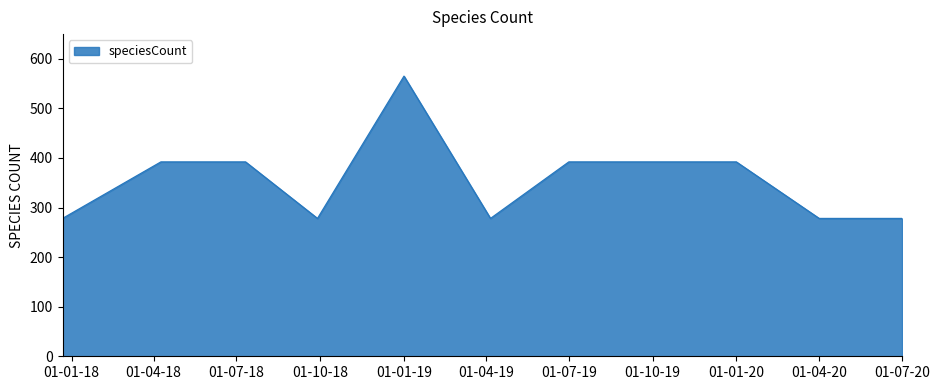

What is the difference between the maximum and minimum values?

287